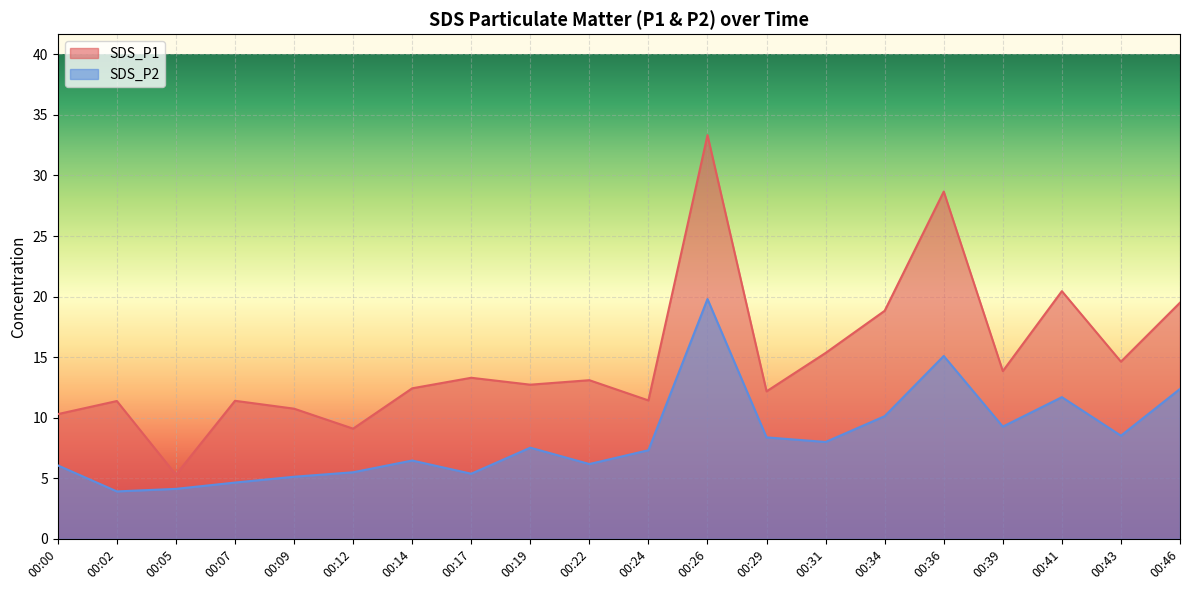

Between 00:22 and 00:34, which series saw the biggest shift?

SDS_P1